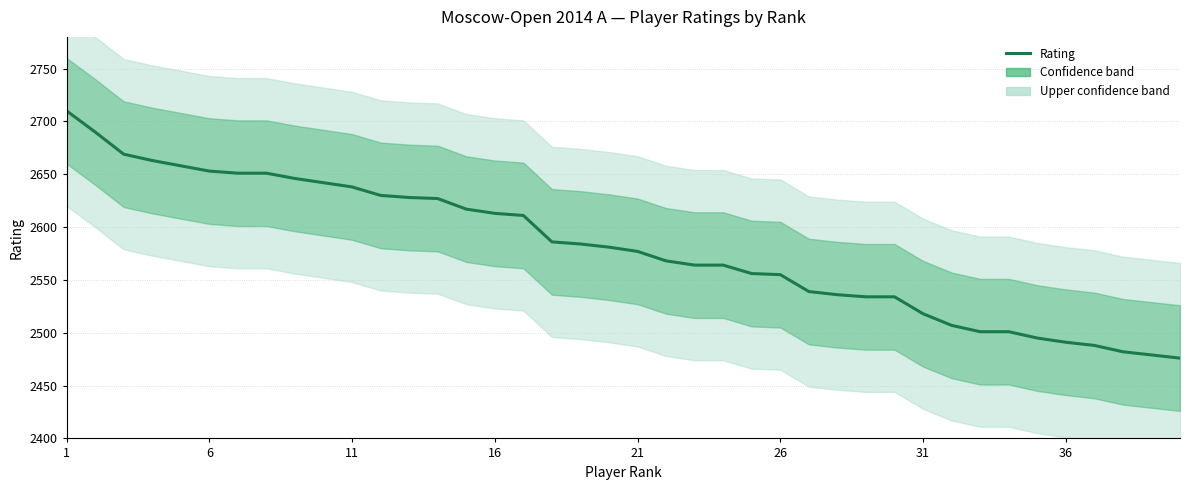

Reading left to right, list all the values displayed in this chart.

2710	2690	2669	2663	2658	2653	2651	2651	2646	2642	2638	2630	2628	2627	2617	2613	2611	2586	2584	2581	2577	2568	2564	2564	2556	2555	2539	2536	2534	2534	2518	2507	2501	2501	2495	2491	2488	2482	2479	2476